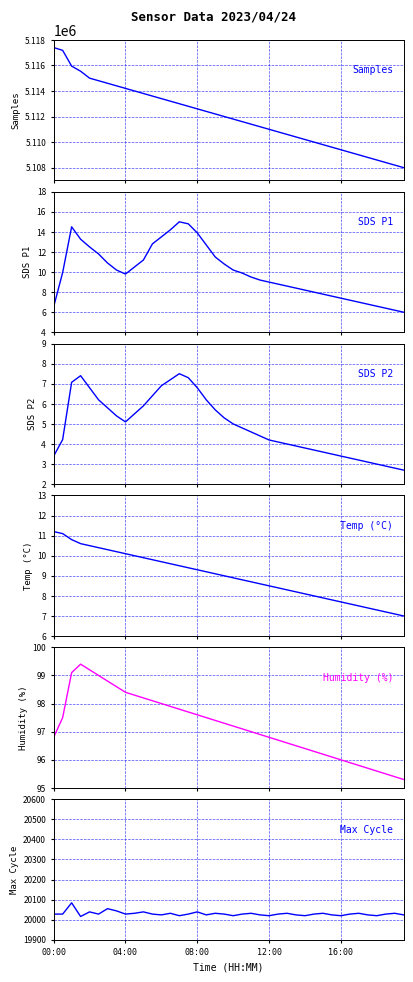

Between 19 and 17, which is larger?

17